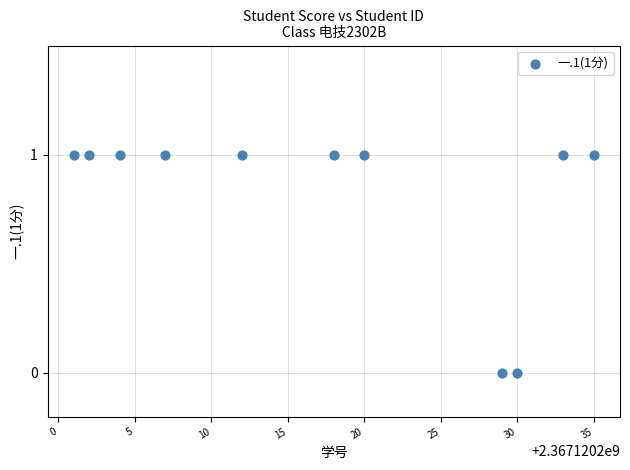

What is the range of X values (max minus min)?

34